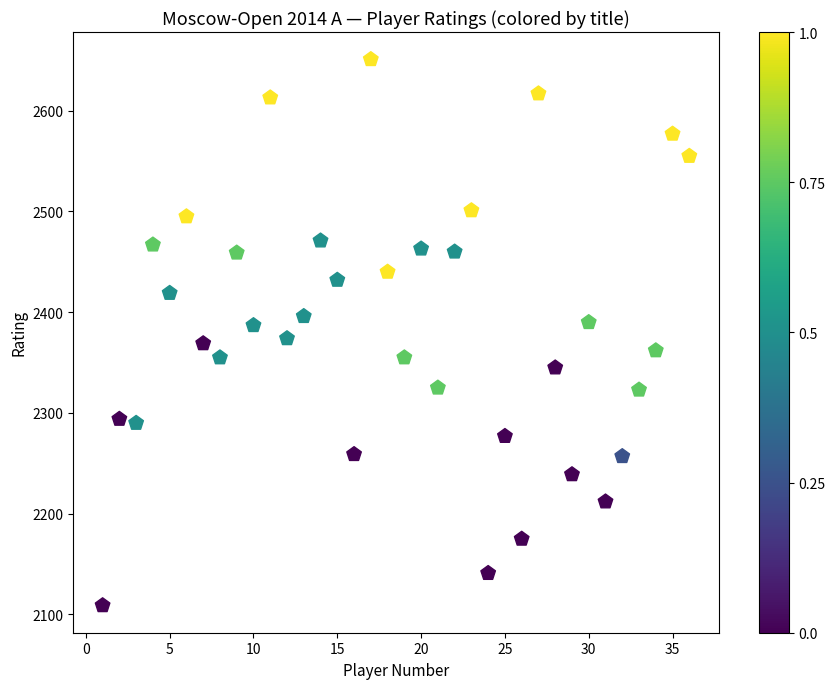

What is the range of Y values (max minus min)?

542